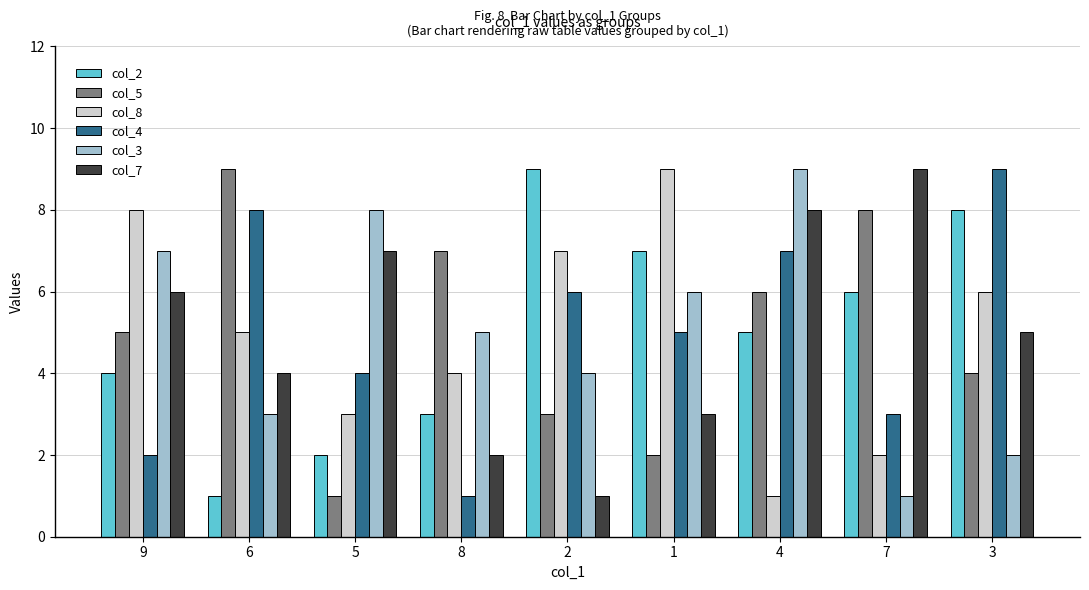

The col_4 series shows 9 at 3. True or false?

True